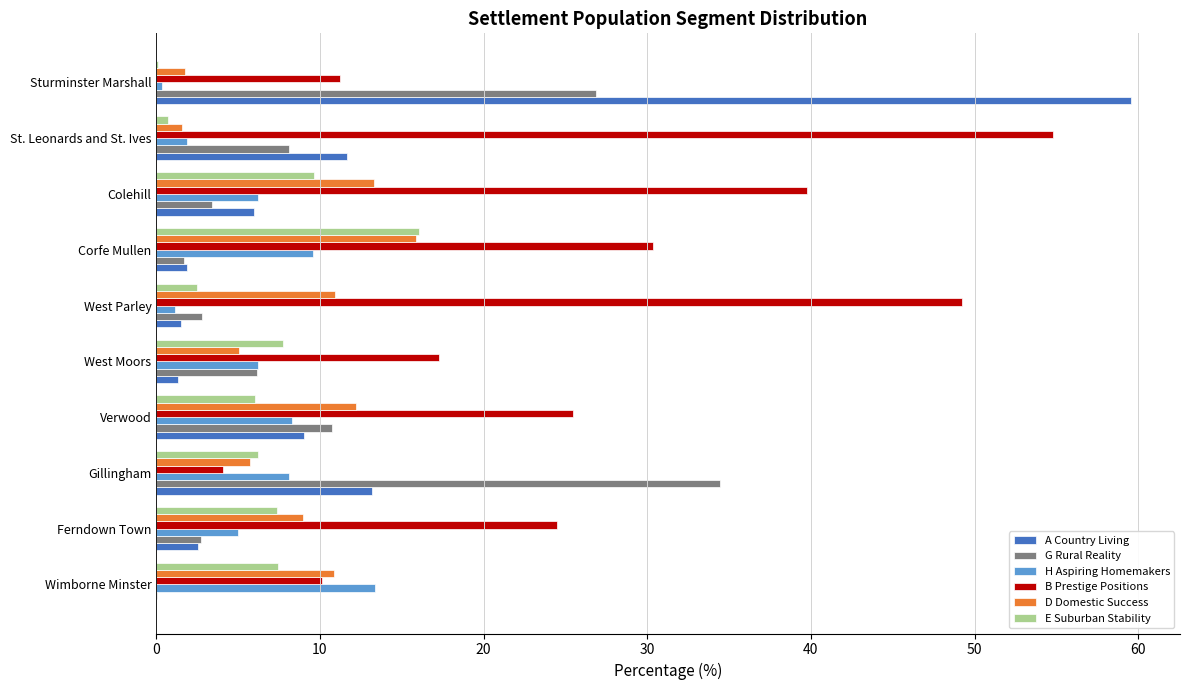

What value does the G Rural Reality series have at Verwood?

10.8